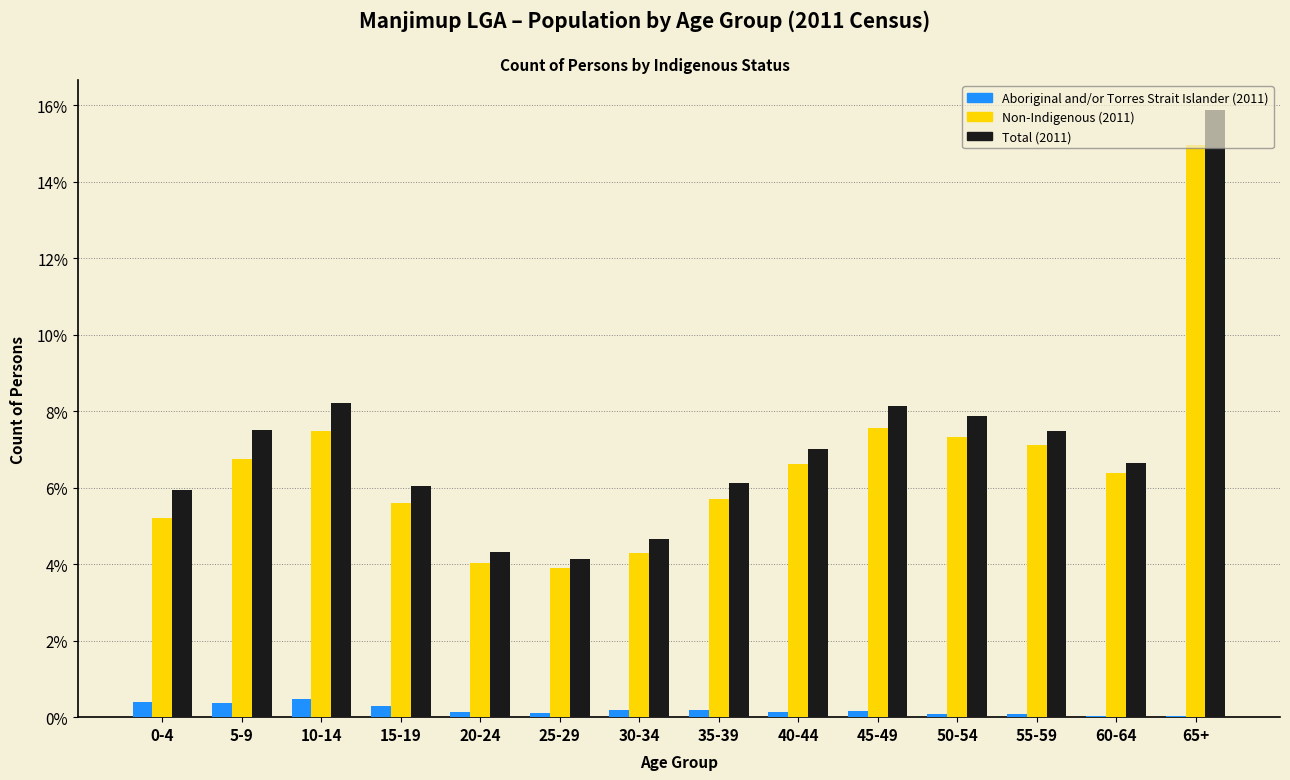

Is the value of Non-Indigenous (2011) at 60-64 greater than the value of Aboriginal and/or Torres Strait Islander (2011) at 55-59?

Yes